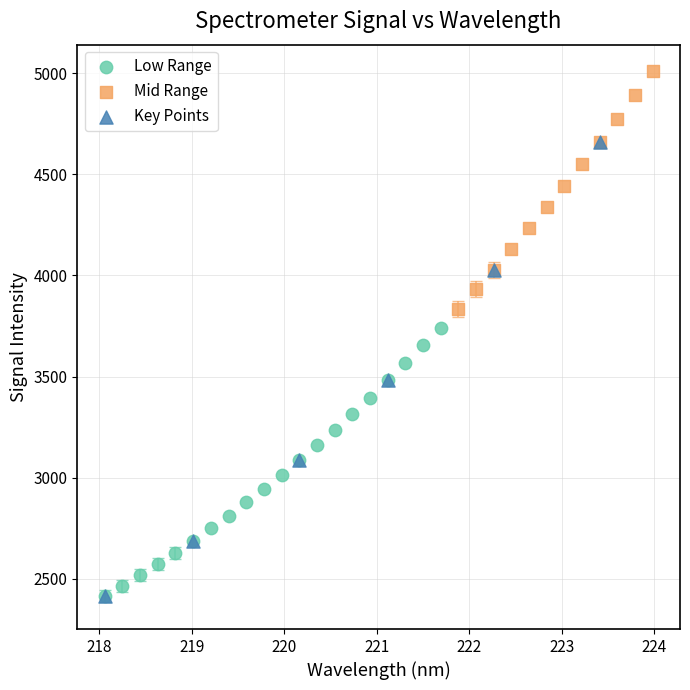

Which series has the largest Y range (max minus min)?

Key Points